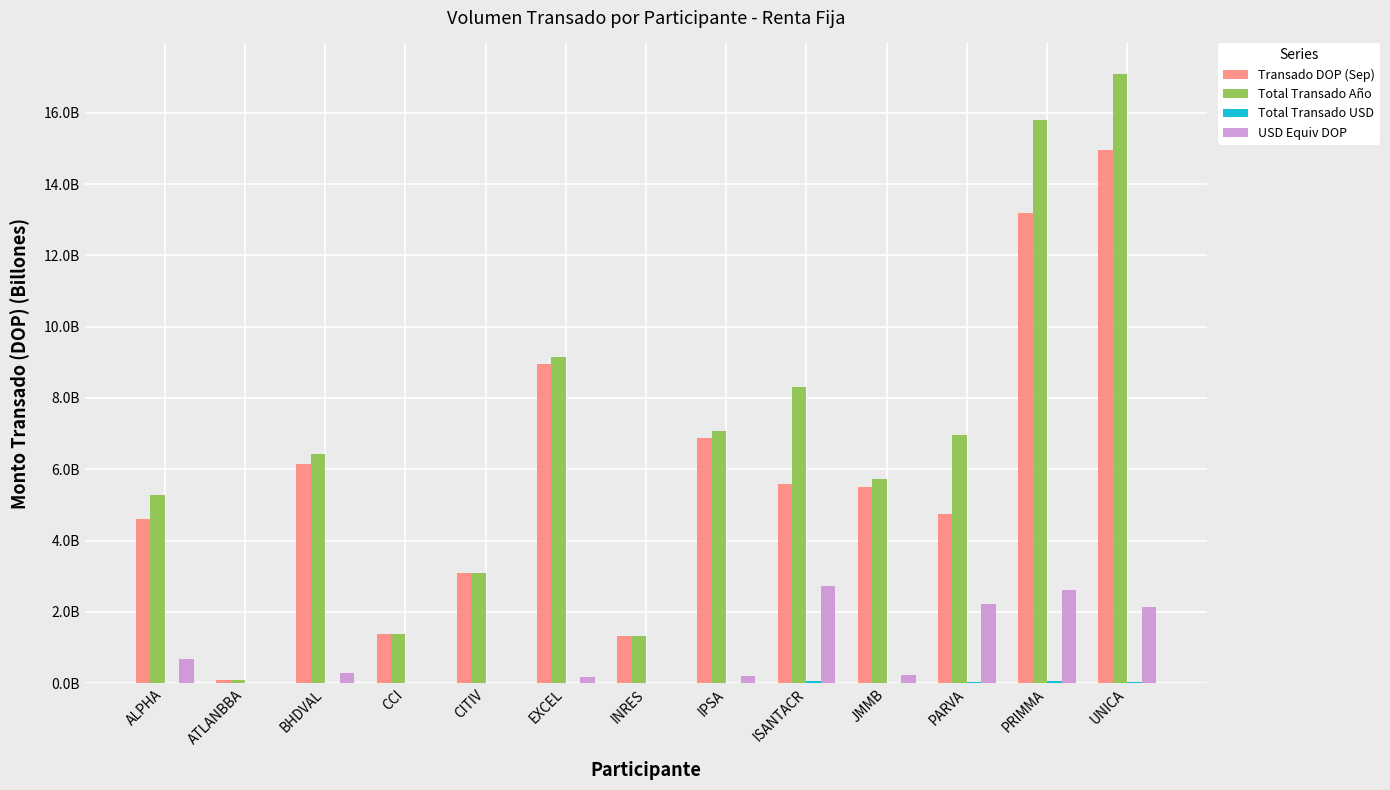

What is the difference between the second highest and minimum values in the USD Equiv DOP series?

2.6